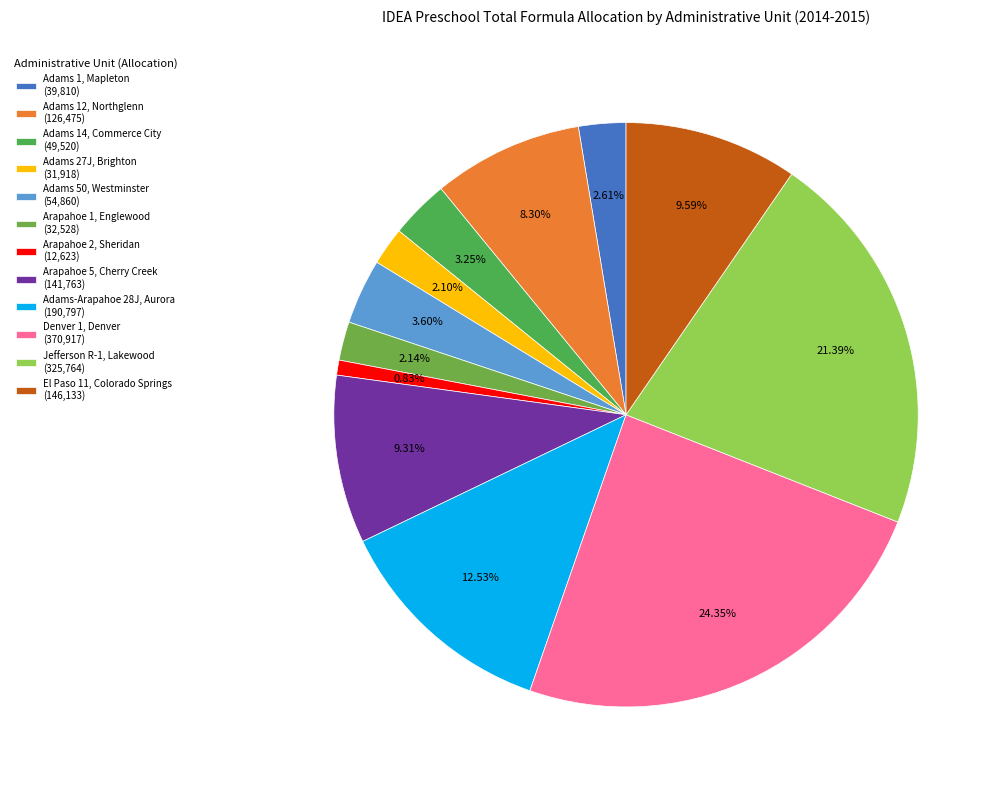

What percentage is the Denver 1, Denver slice, to the nearest percent?

24%